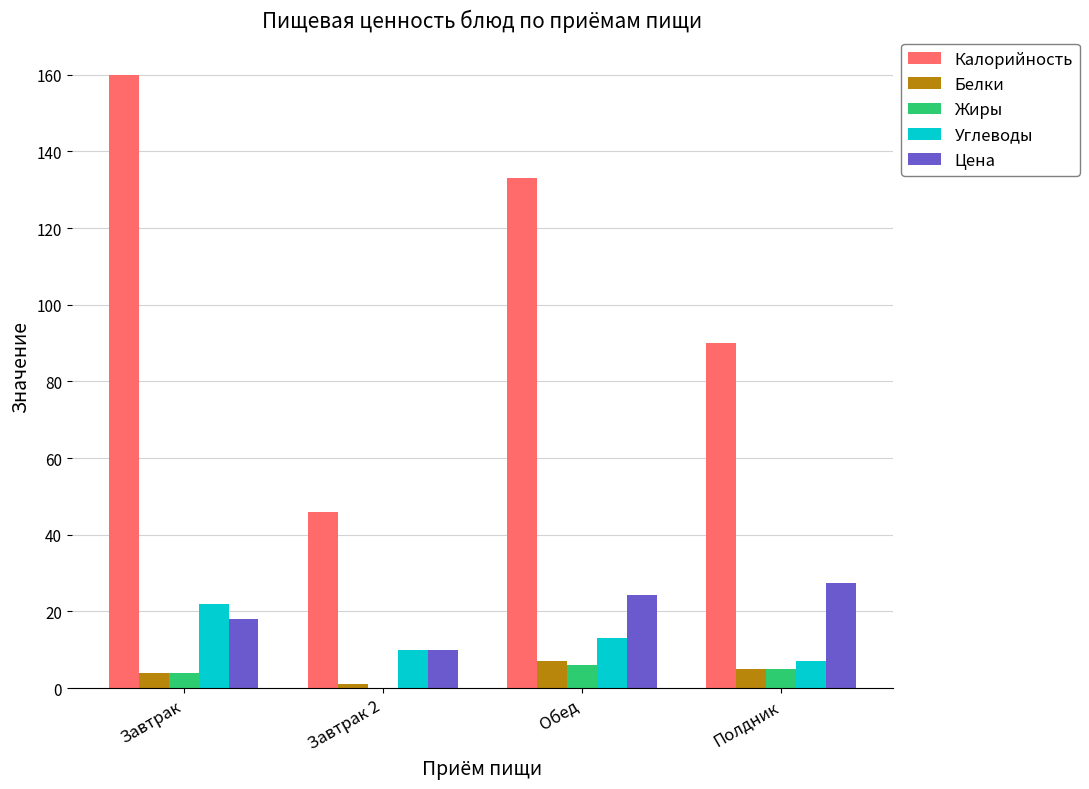

How many distinct data groups are displayed?

5